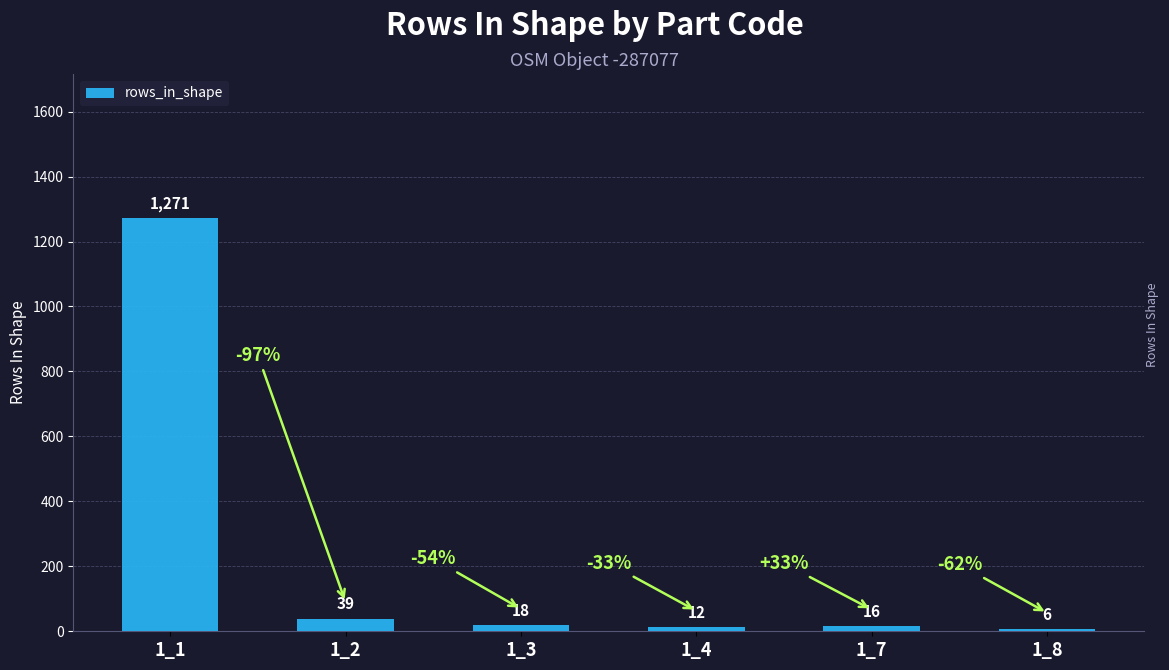

Which category has the highest value across all series?

1_1